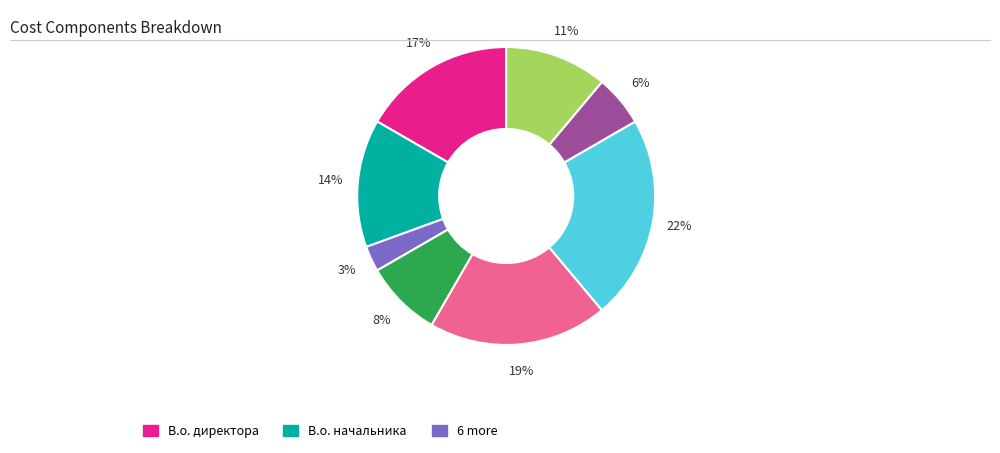

To the nearest percent, what is the average slice percentage?

12%